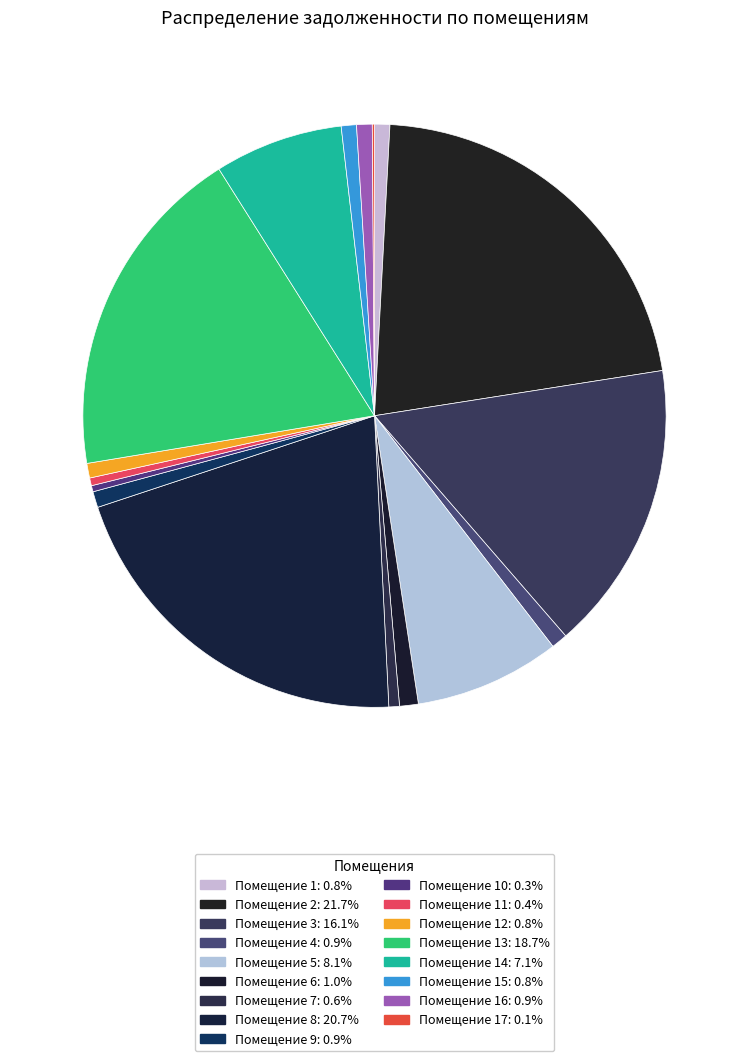

Which slice is the smallest?

17